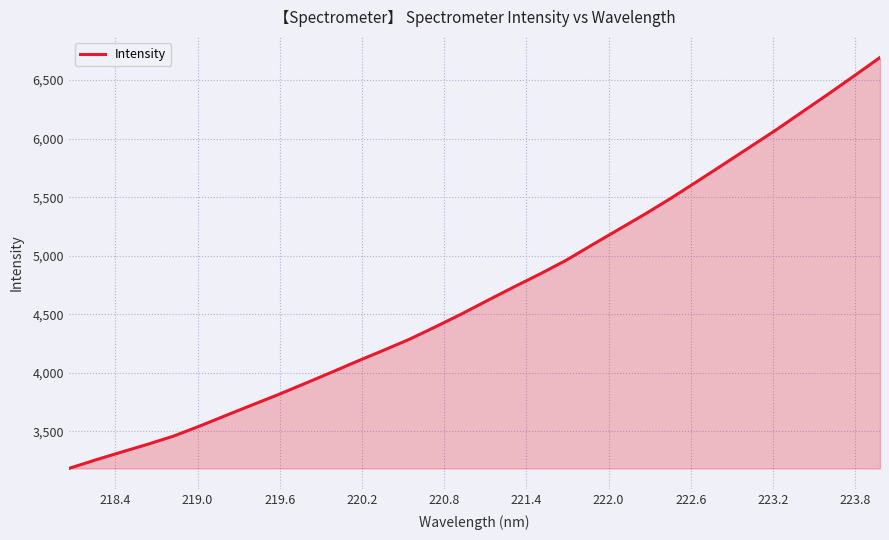

Does the chart display data point markers on the line(s)?

No